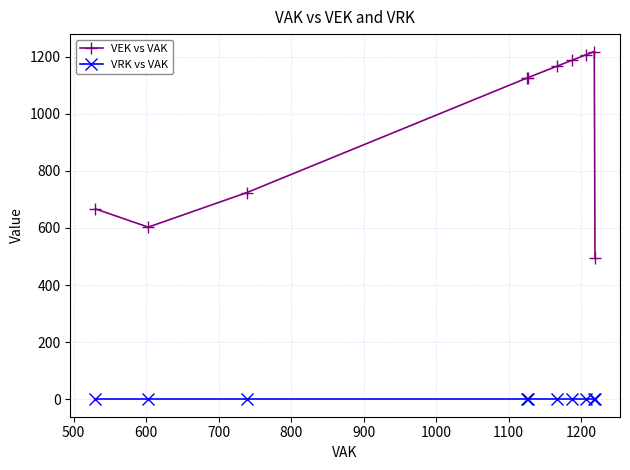

What is the greatest value displayed?

1218